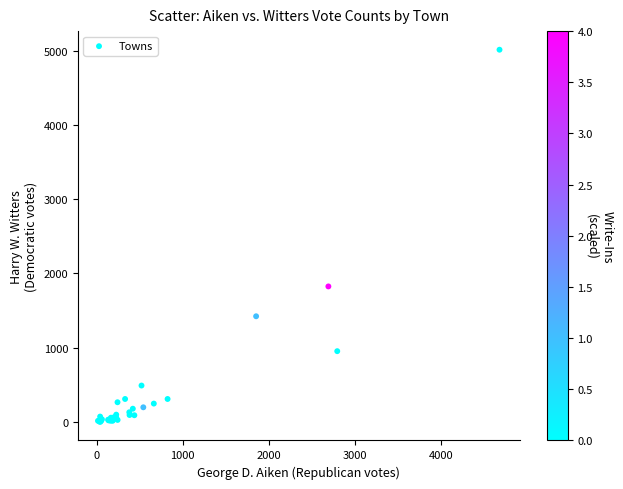

What Y value in the scatter plot is closest to 2507?

1825